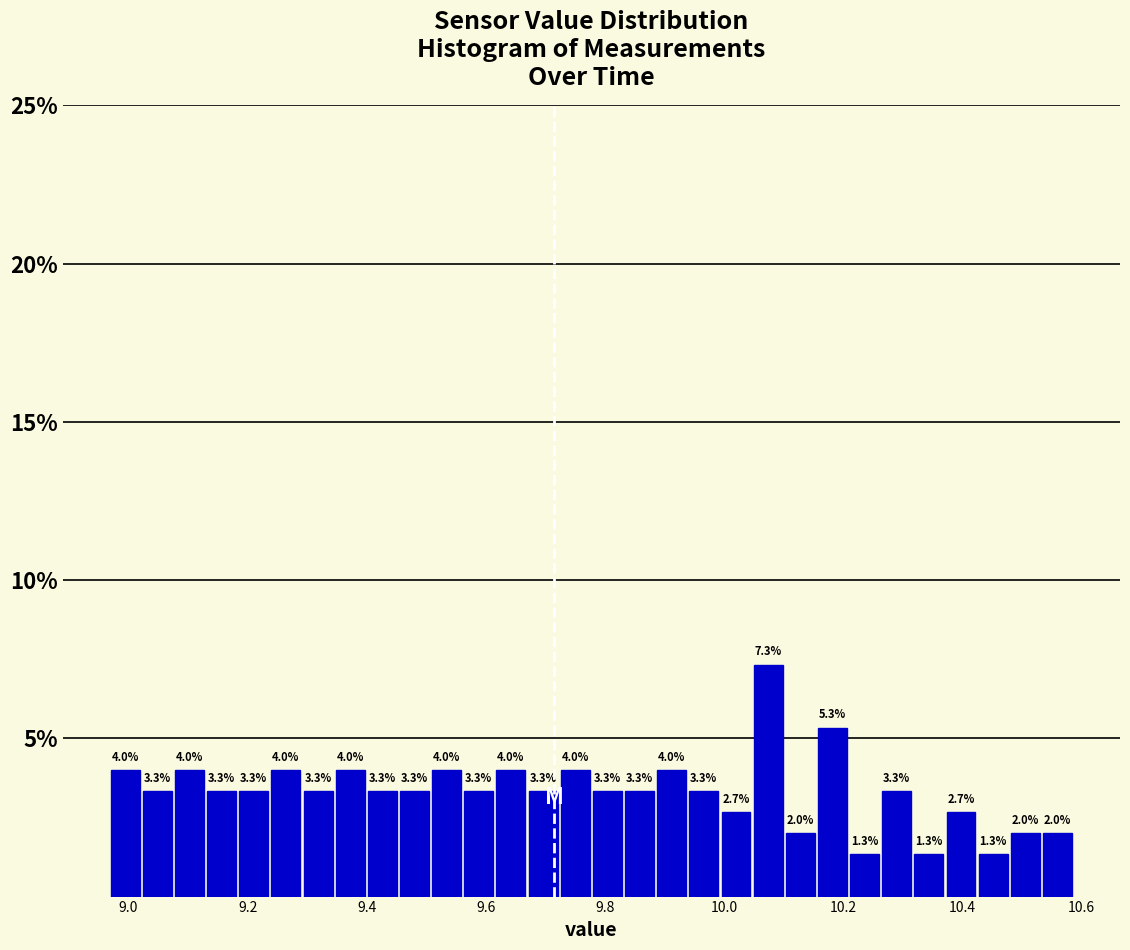

Around what value on the x-axis is the tallest bar? Give the approximate position of its centre, as read against the axis.

10.08